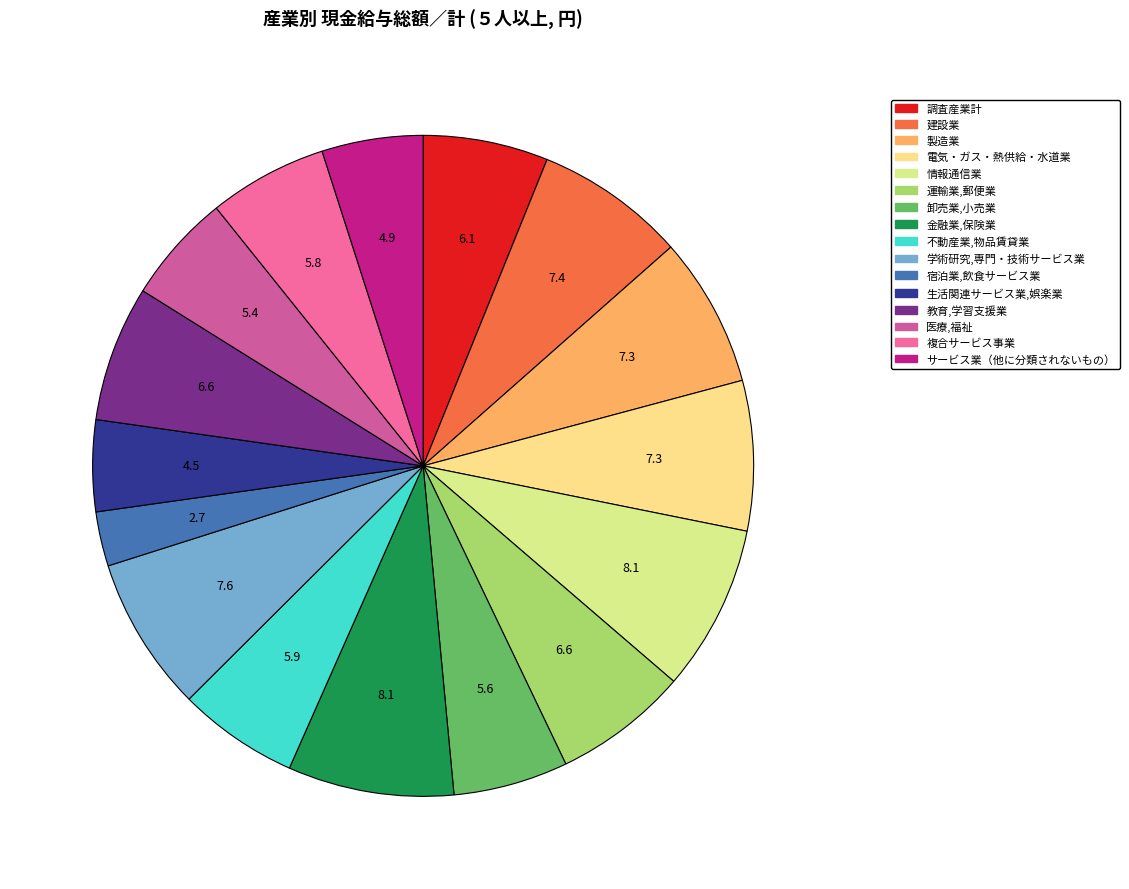

What portion of the pie excludes 電気・ガス・熱供給・水道業?

92.7%